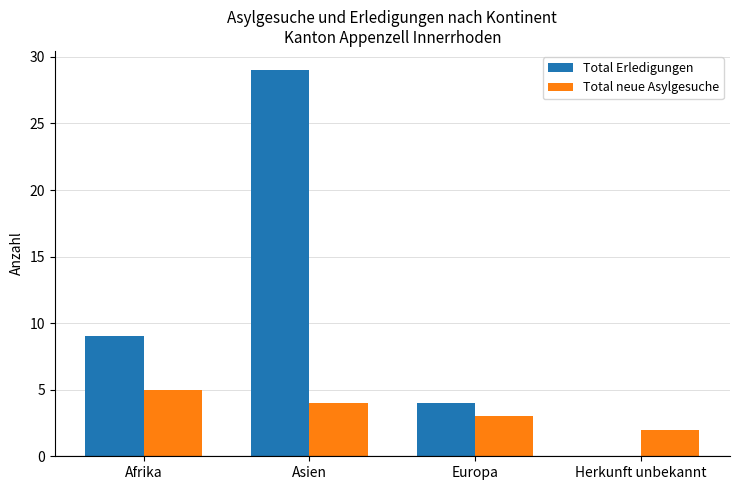

What are all the series names shown in the legend?

Total Erledigungen, Total neue Asylgesuche